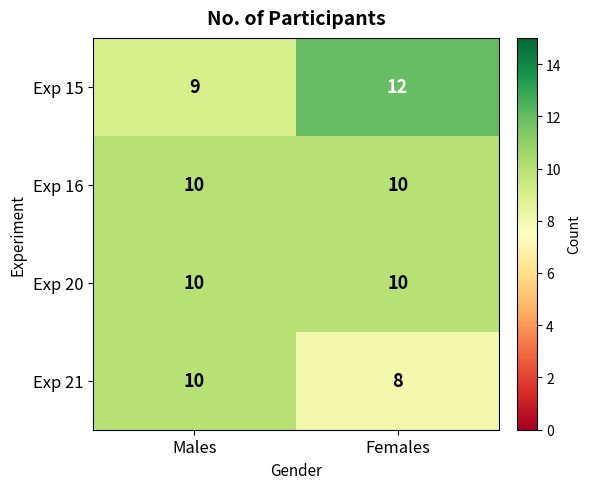

Rank the categories by Exp 15 value from lowest to highest.

Males, Females